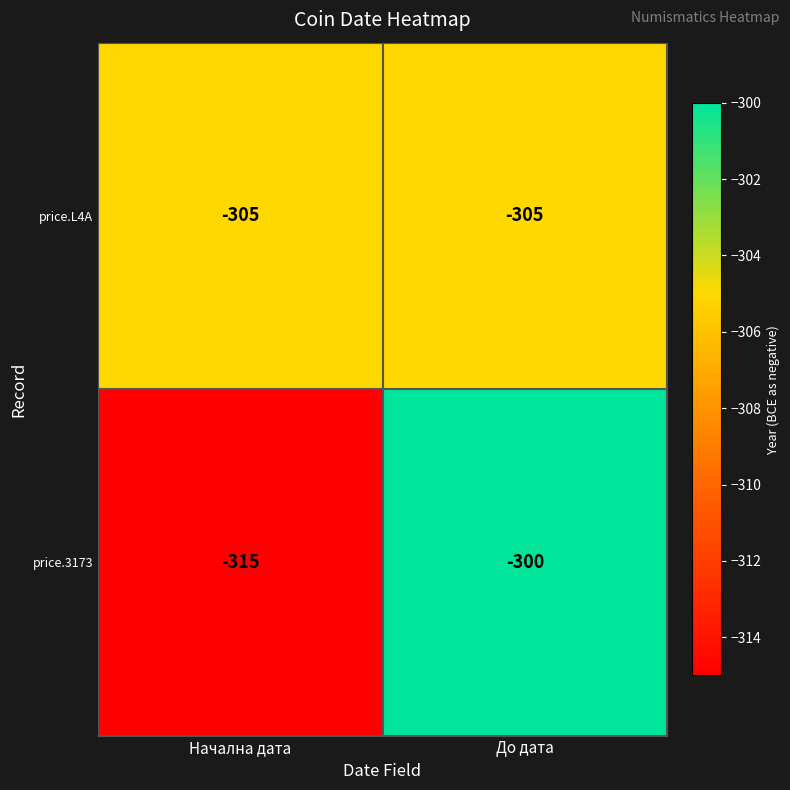

At which label is price.3173 closest to -307?

До дата